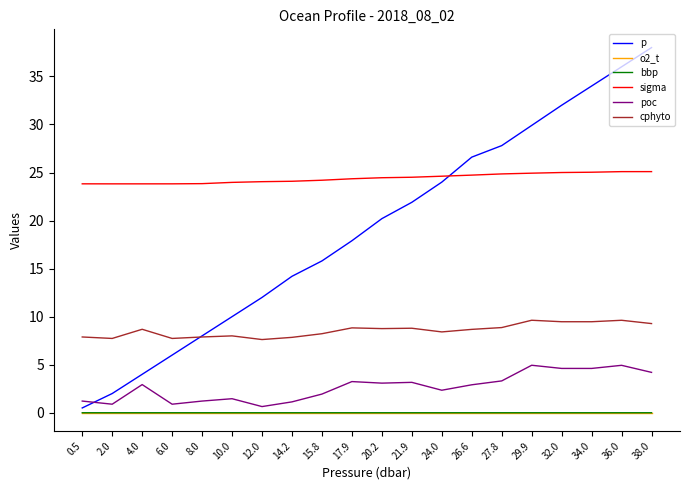

Where is the first local maximum for cphyto?

4.0